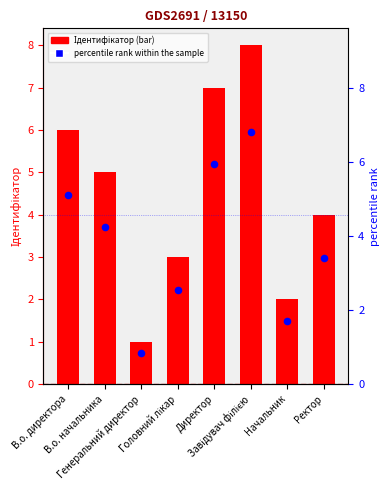

What are all the series names shown in the legend?

Ідентифікатор, percentile rank within the sample